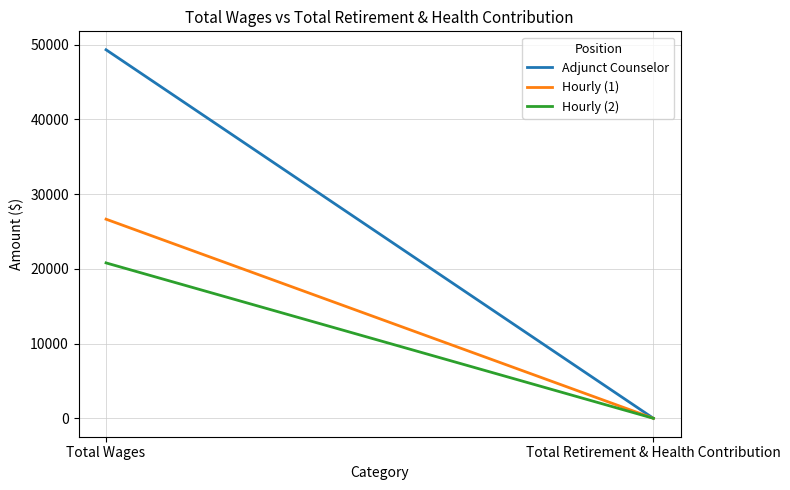

What is the average value of the Hourly (2) series?

10396